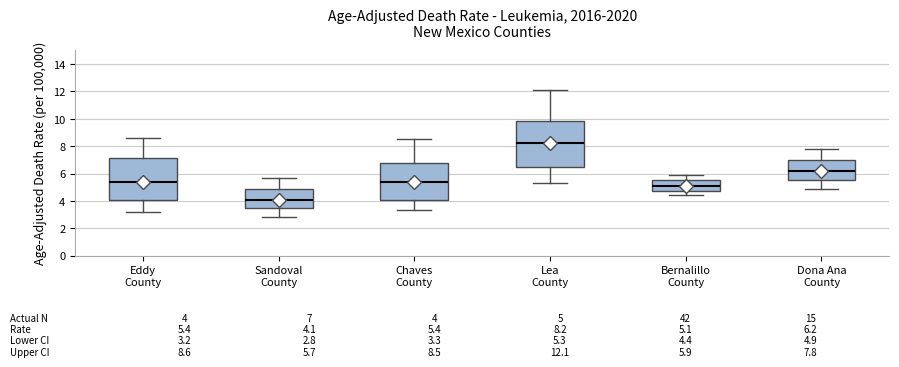

Comparing the boxes themselves (not the whiskers), which one is the tallest?

Lea County